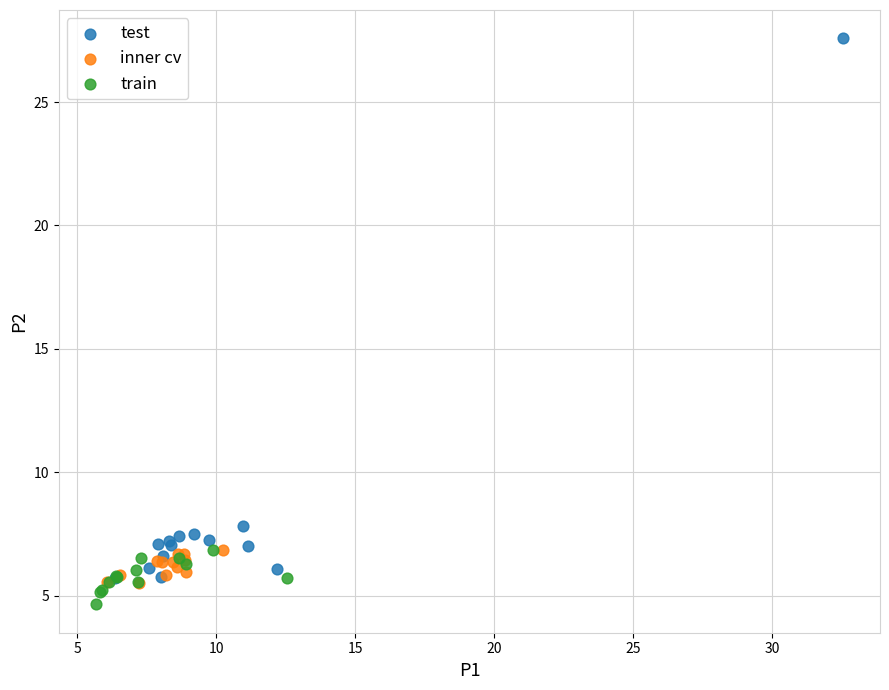

Which series reaches the minimum Y coordinate?

train